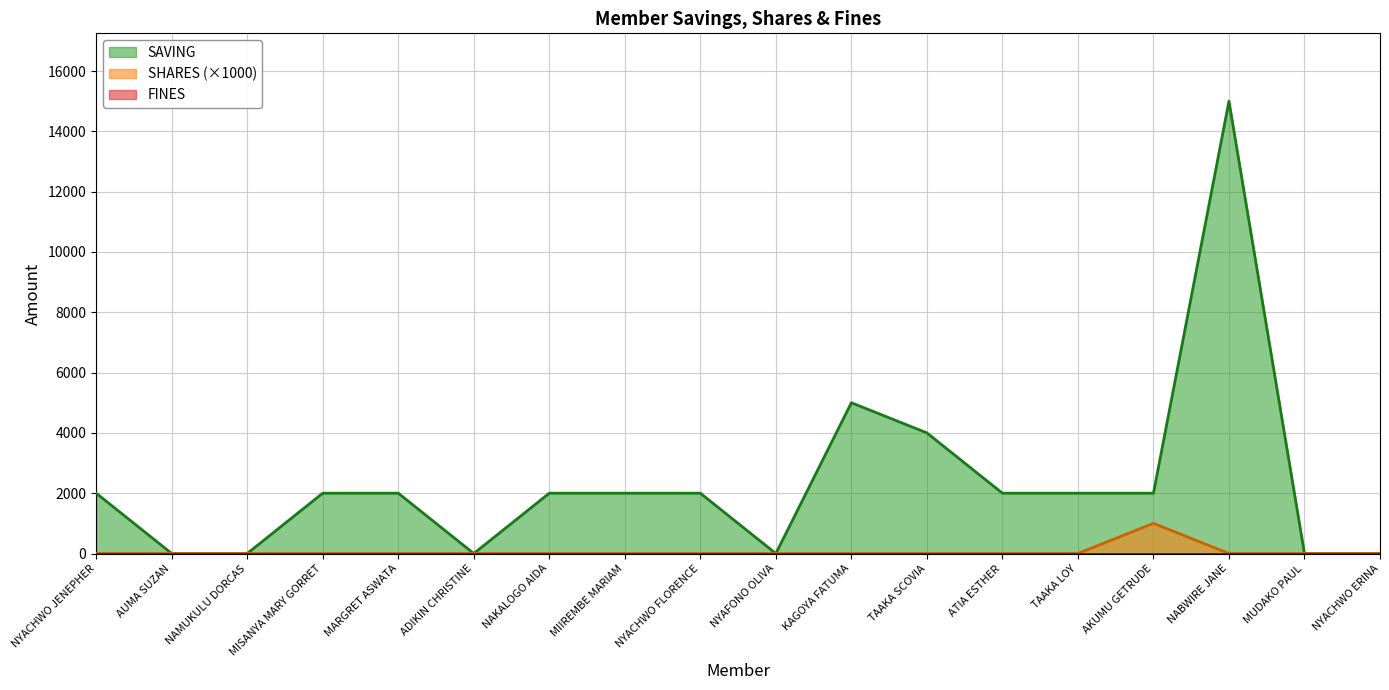

How many data points in SAVING are above 2000?

3